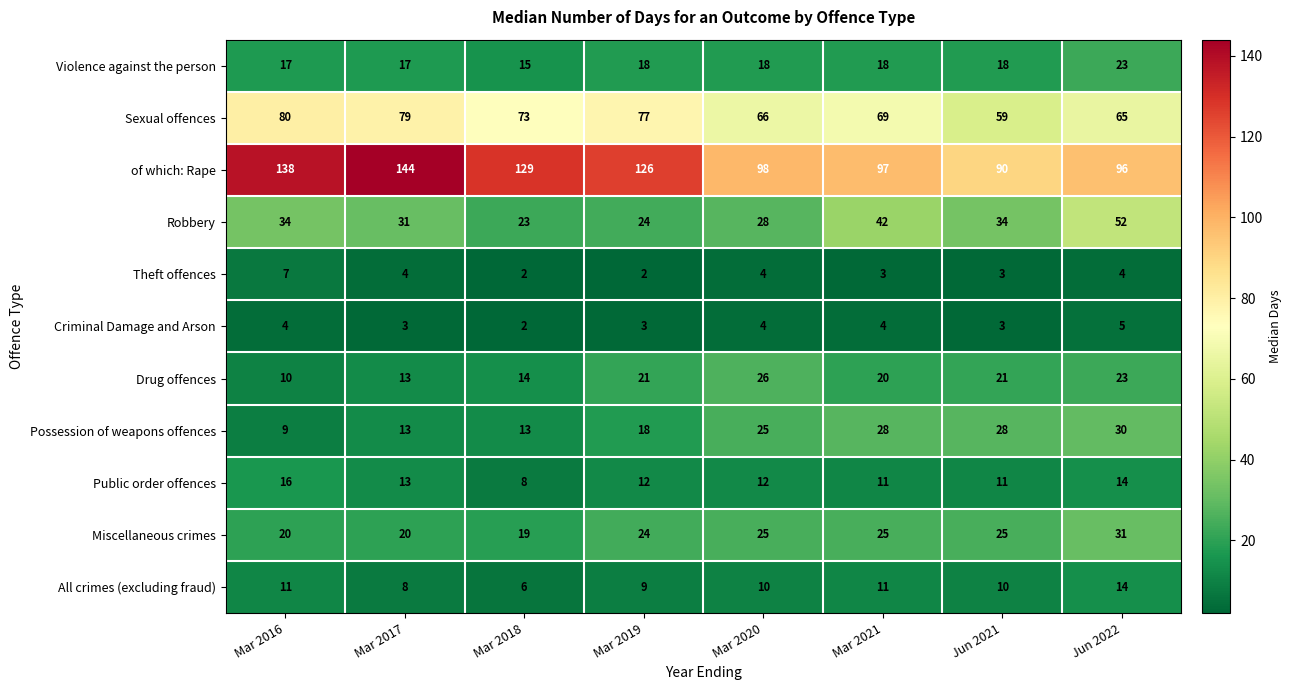

At how many categories does at least one series exceed 47?

8